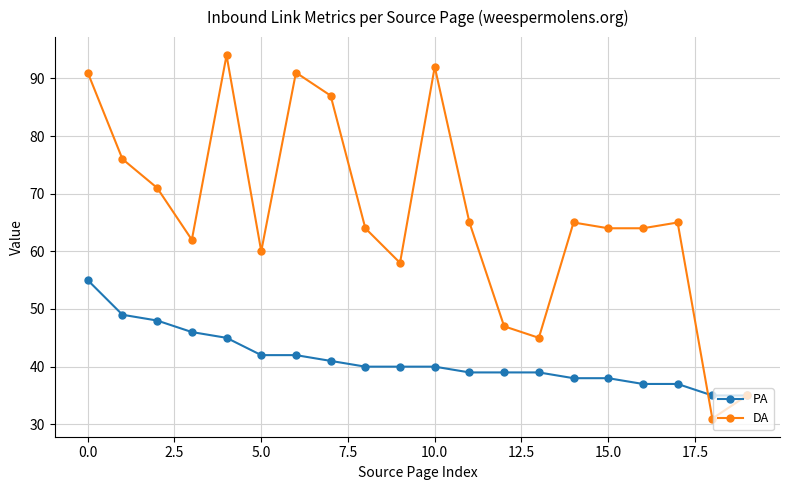

What is the minimum value for PA?

35